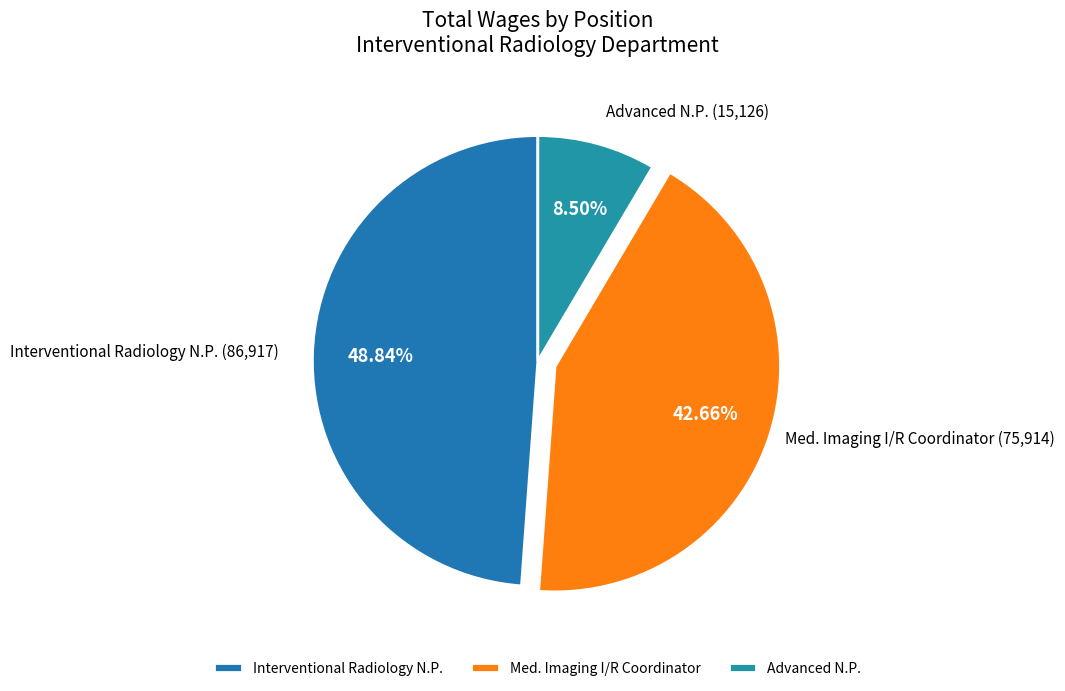

To the nearest percent, what portion does Med. Imaging I/R Coordinator represent?

43%